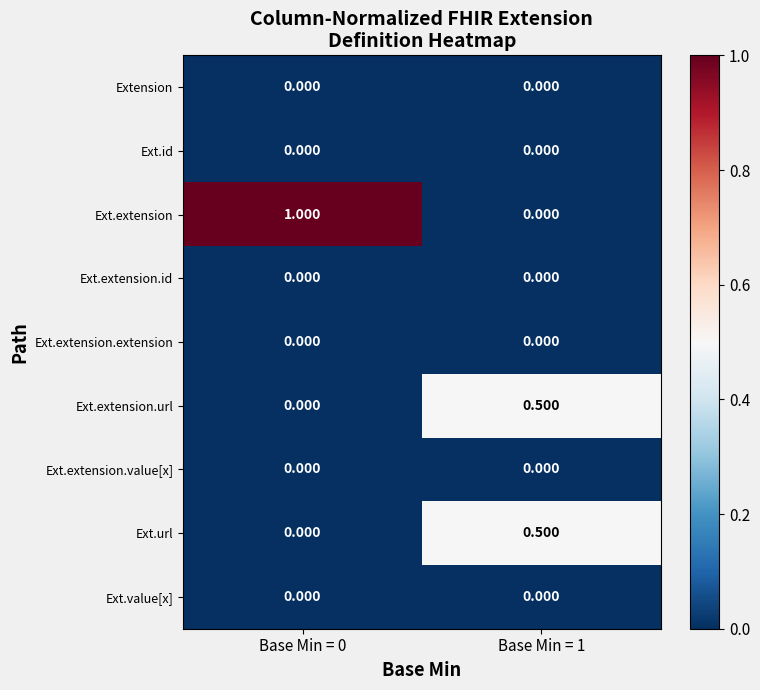

At how many categories does at least one series exceed 0?

2